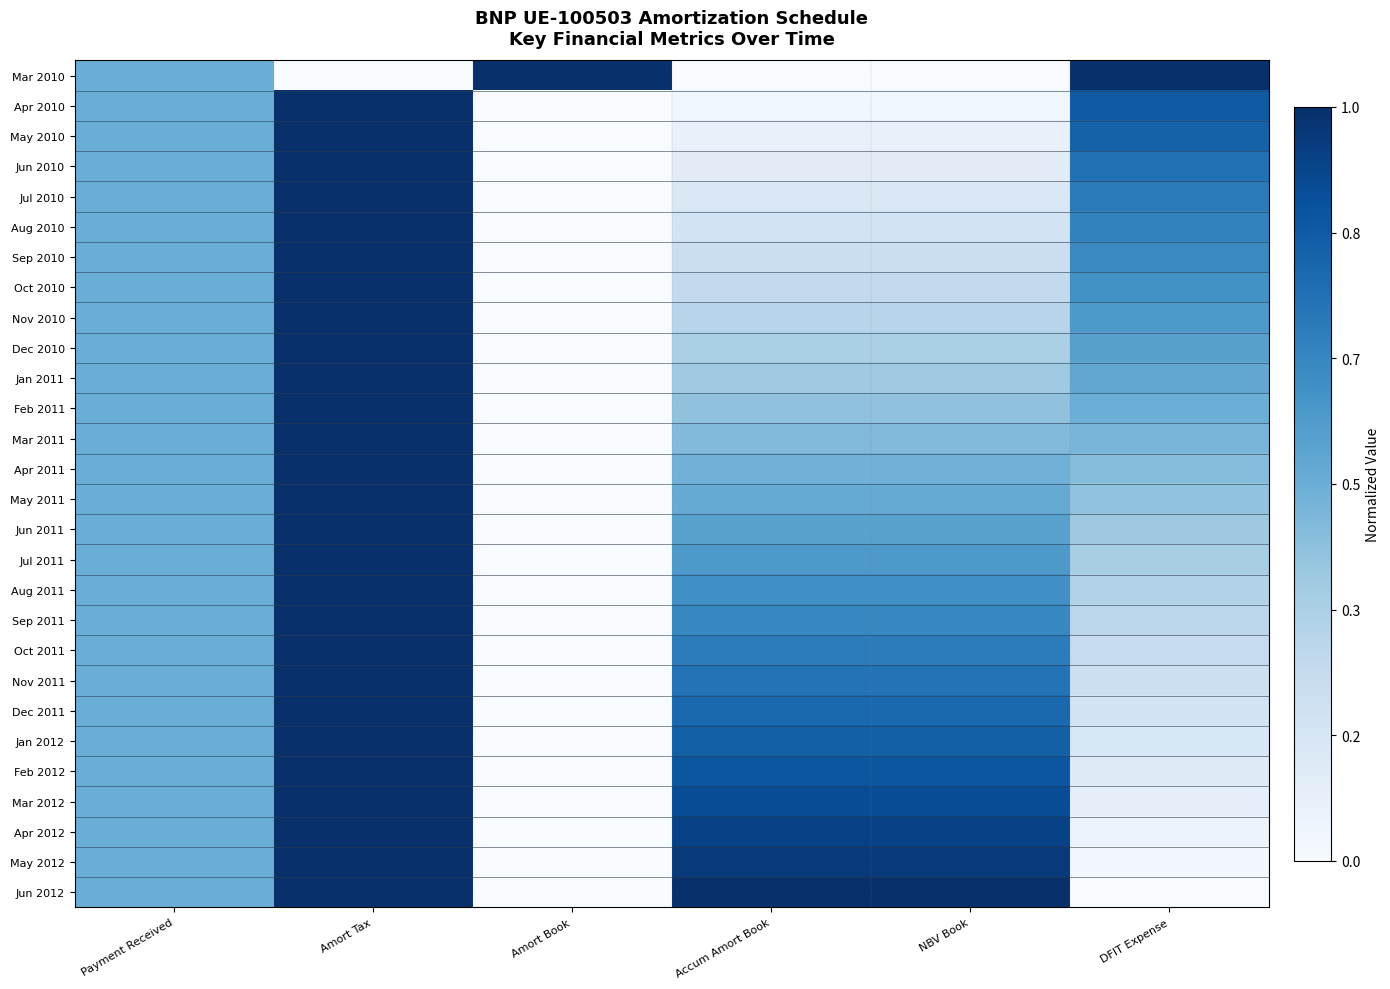

What is the difference between the highest and lowest values at Amort Book?

1.0